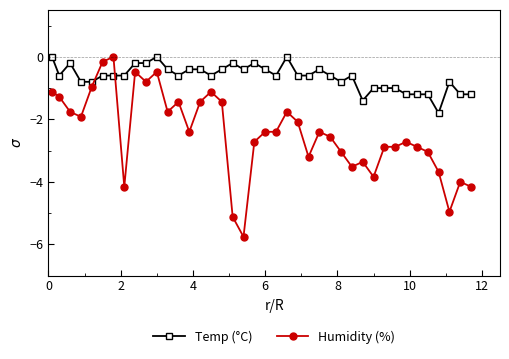

What is the difference between the maximum and minimum values in the Temp (°C) series?

1.8